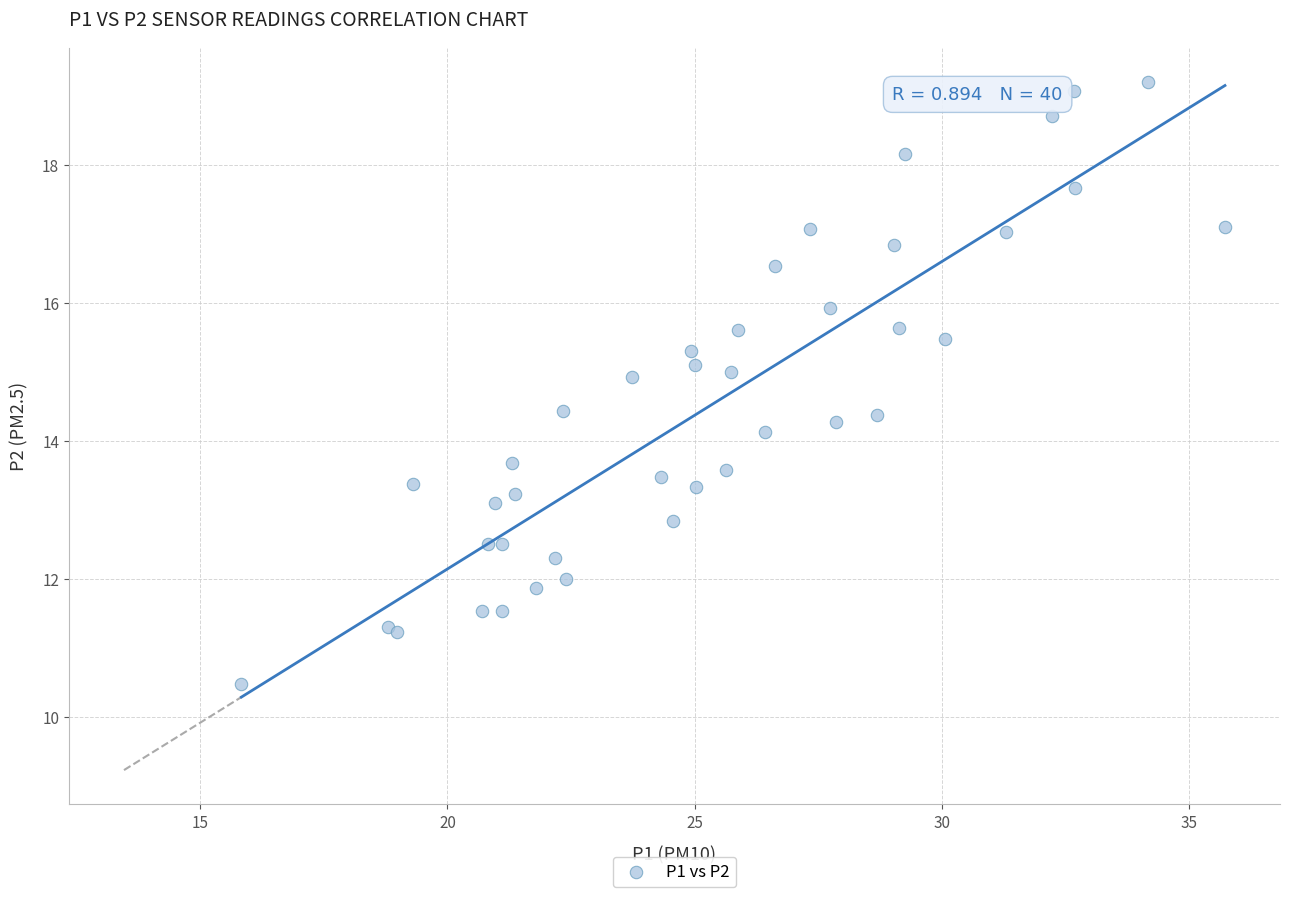

What Y value in the scatter plot is closest to 14?

14.1